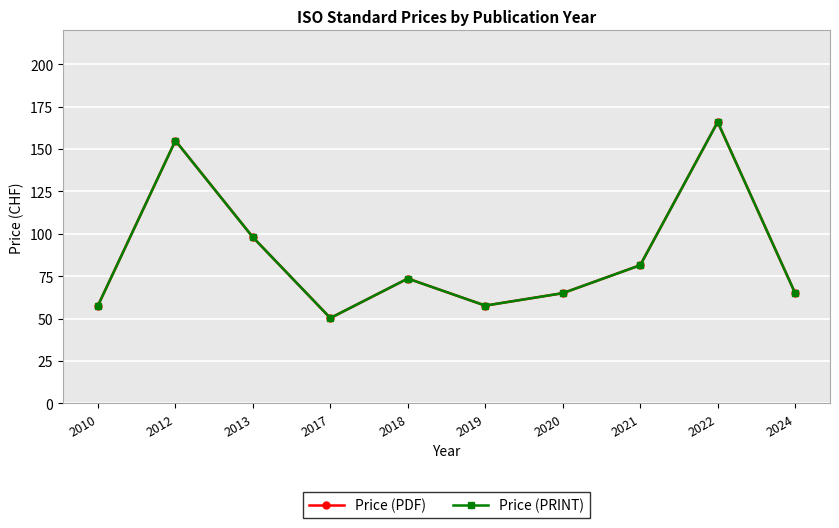

What is the difference between the Price (PDF) values at 2024 and 2010?

7.3